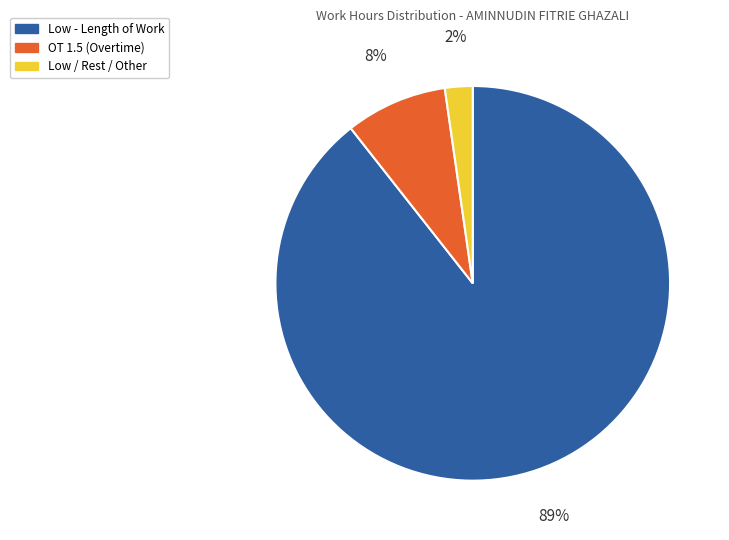

Does any single category account for the majority?

Yes